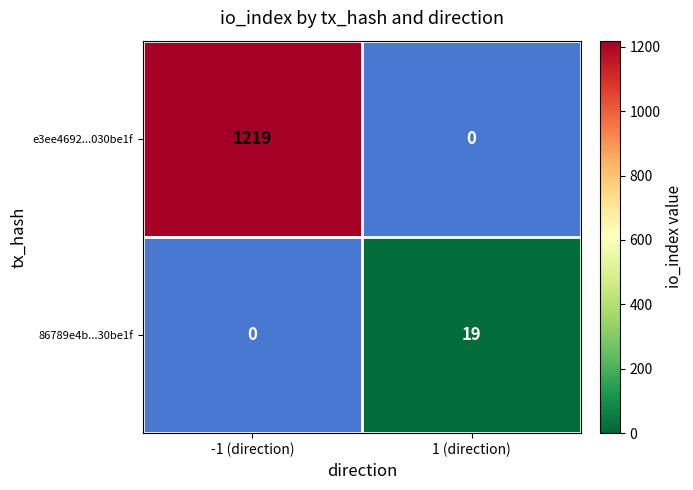

The value of e3ee4692...030be1f at -1 (direction) is 1219. True or false?

True